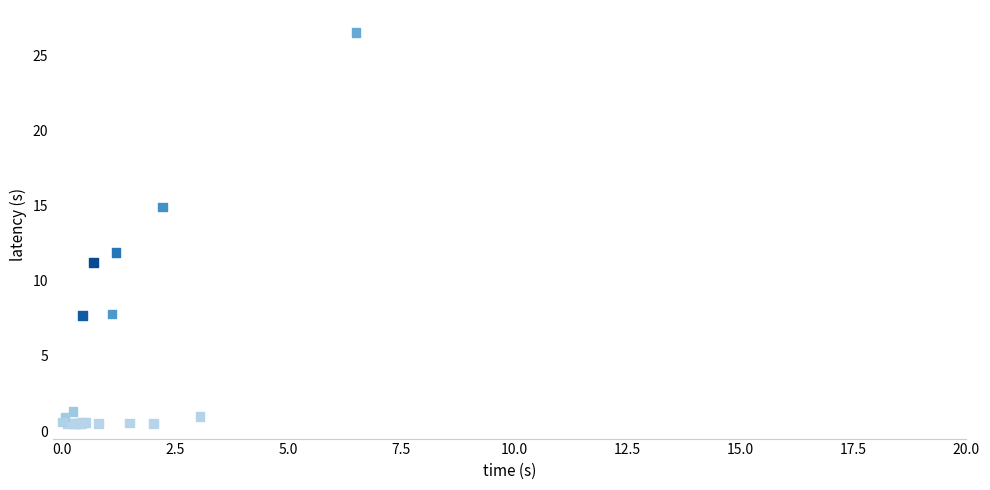

What Y value in the scatter plot is closest to 13?

11.9